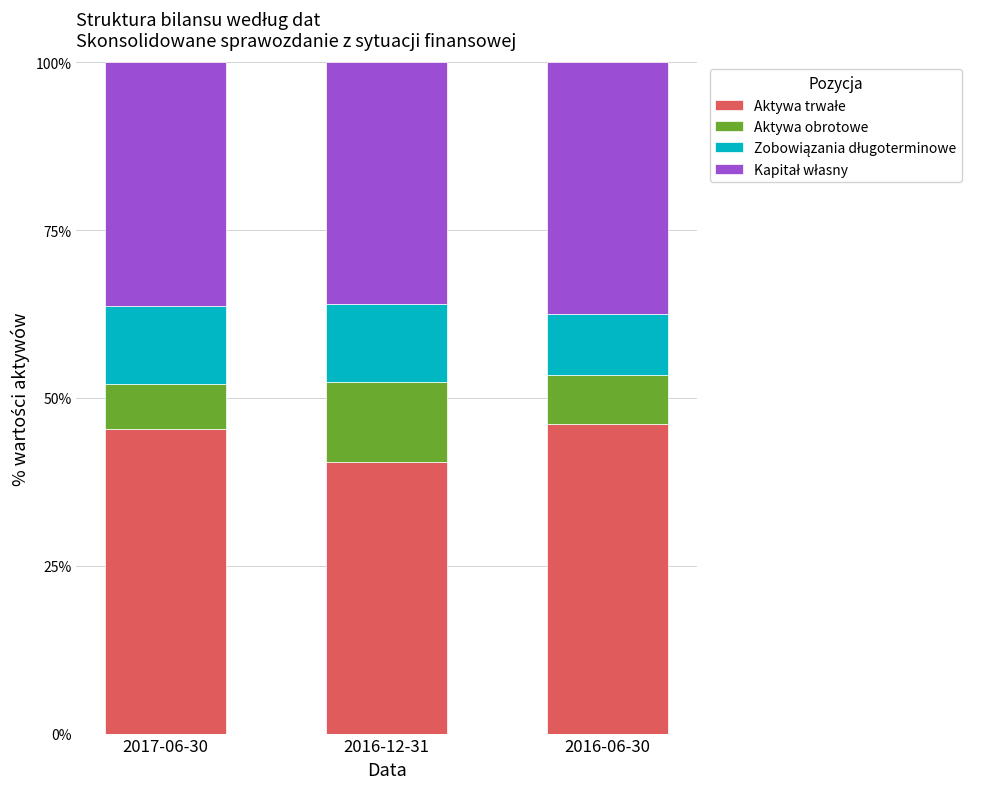

Count the number of data series in this chart.

4